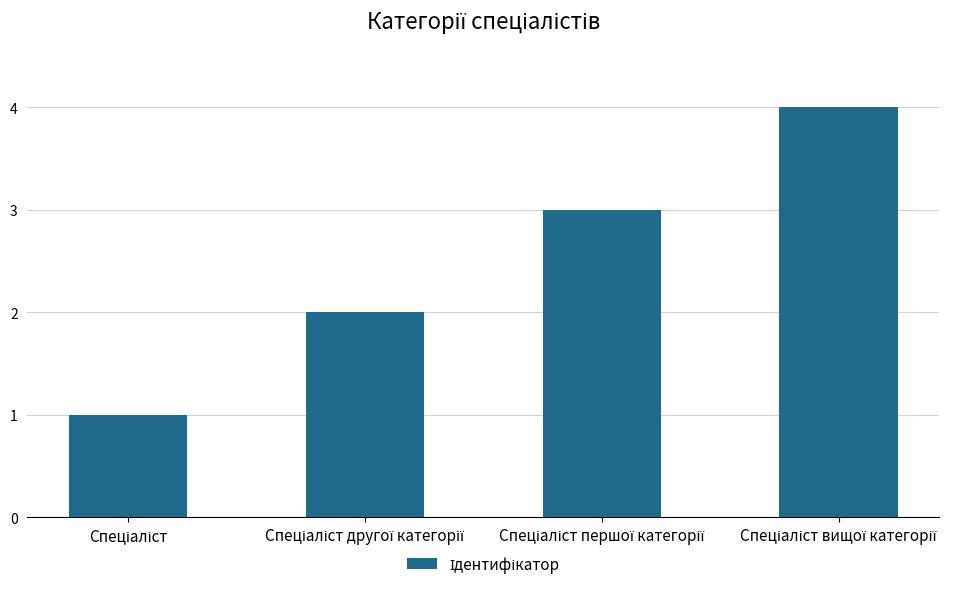

What is the greatest value displayed?

4